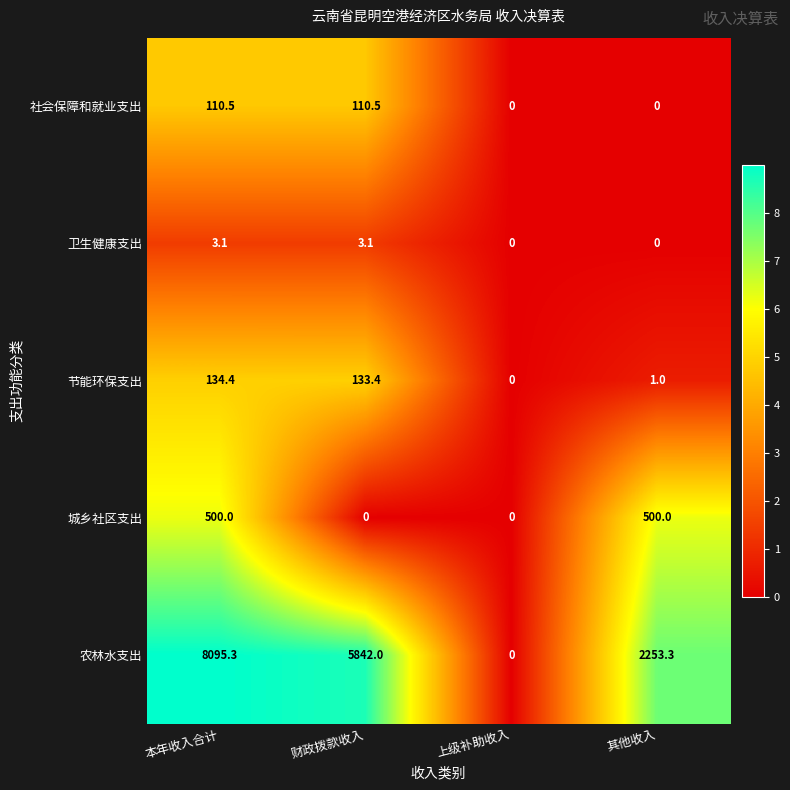

What is the approximate value of 农林水支出 at 财政拨款收入?

5842.0